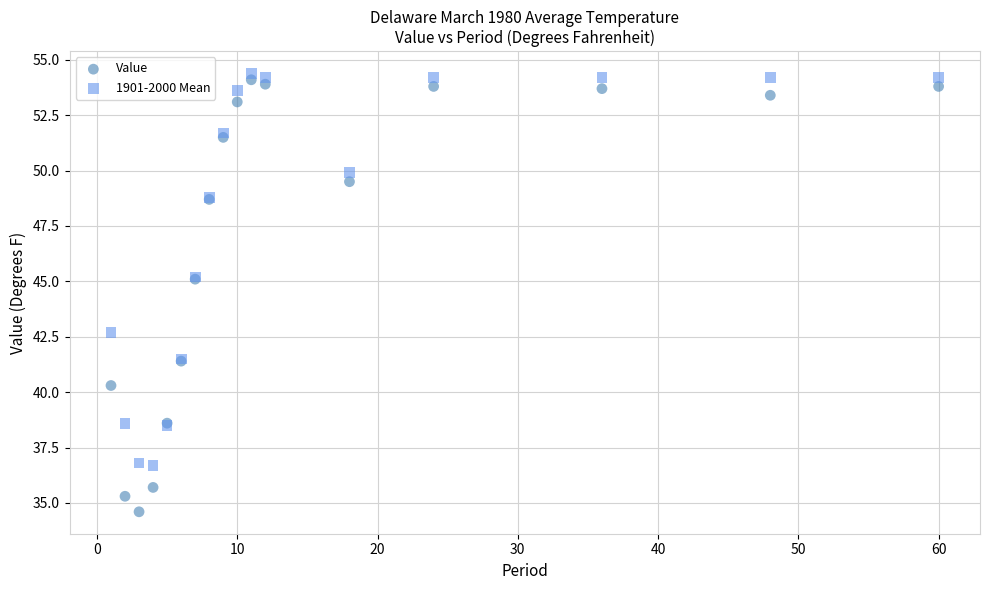

Which series has the largest Y range (max minus min)?

Value